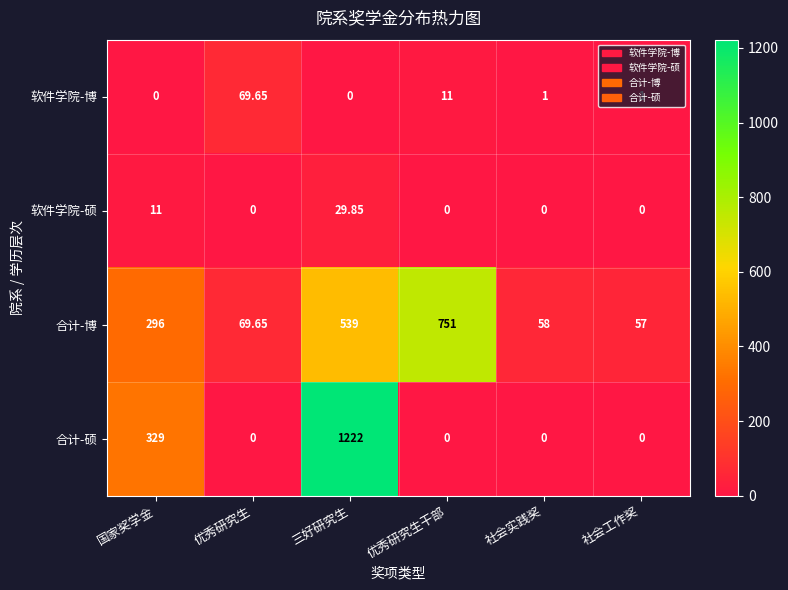

Where is 软件学院-博 nearest to the value 34?

优秀研究生干部